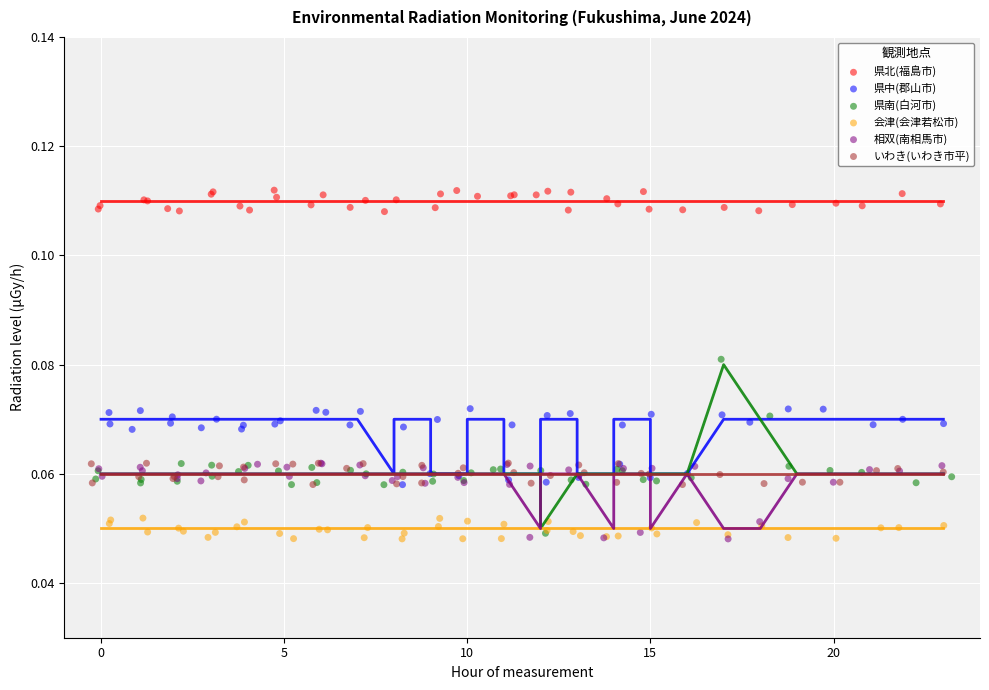

Which series reaches the maximum Y coordinate?

県北(福島市)